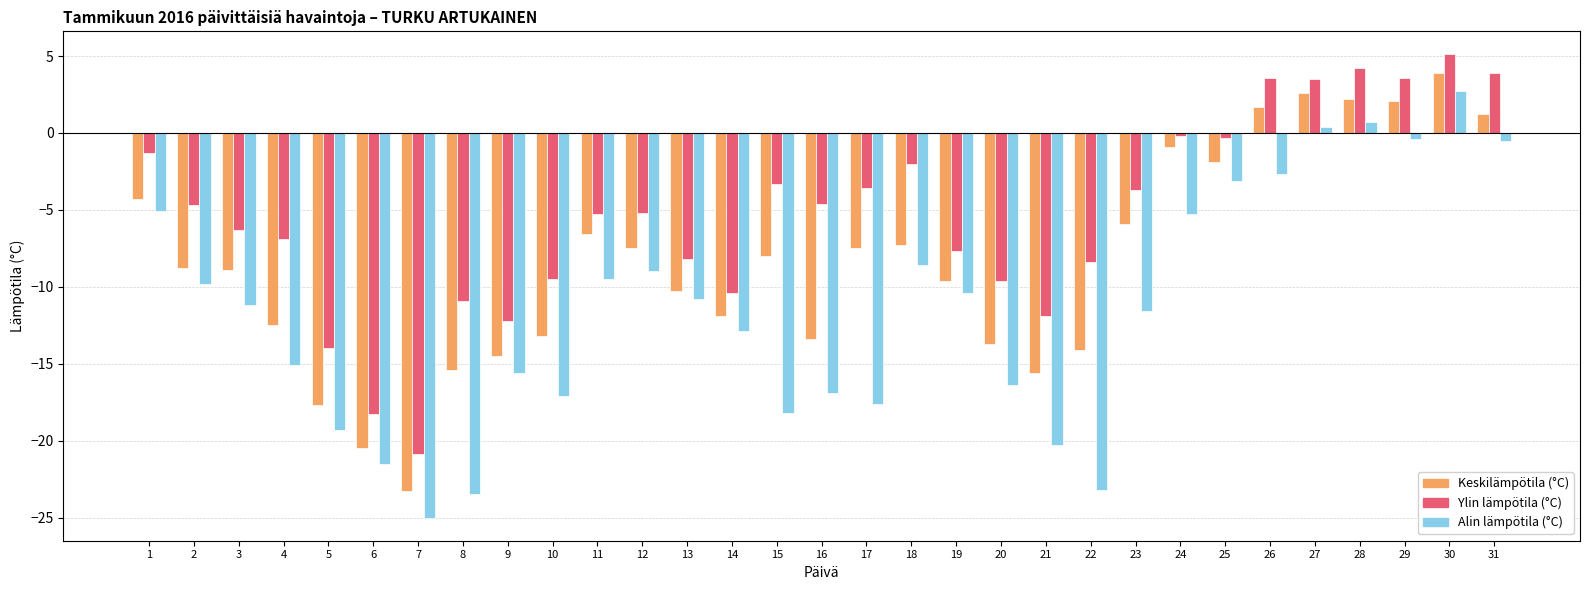

What is the difference between the highest and lowest values at 1?

3.8